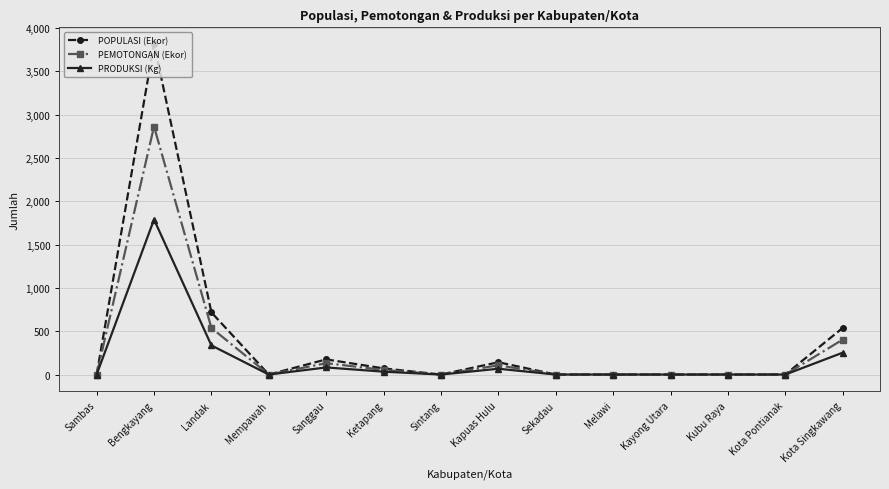

Is it true that POPULASI (Ekor) equals 924.3 at Kota Singkawang?

False